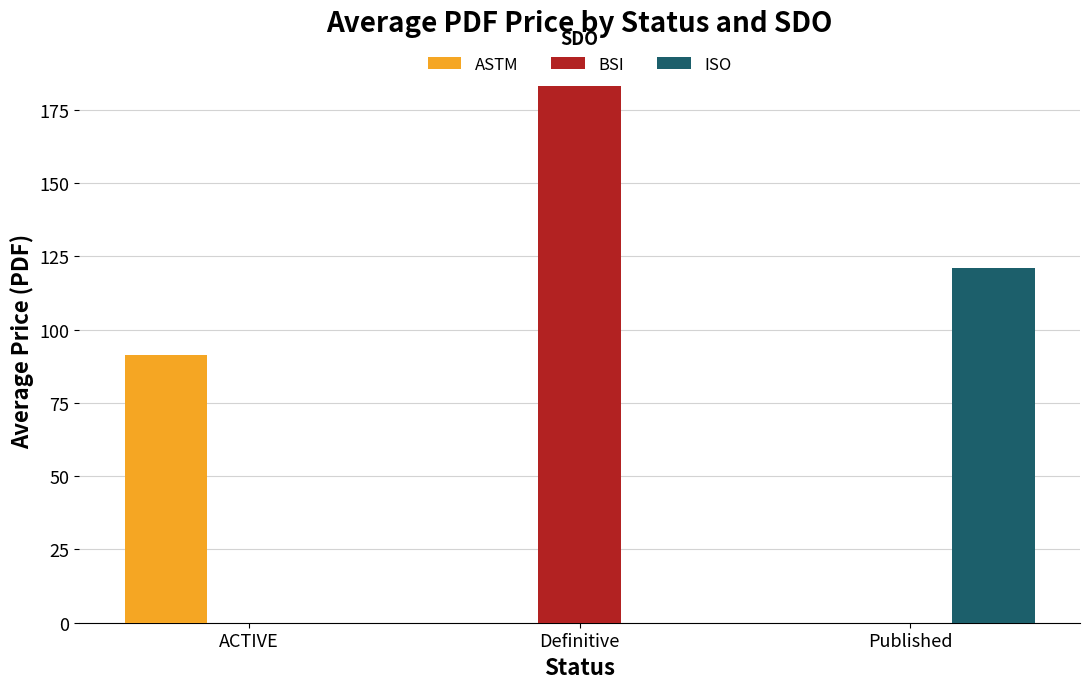

What is the highest value of the BSI series?

183.2